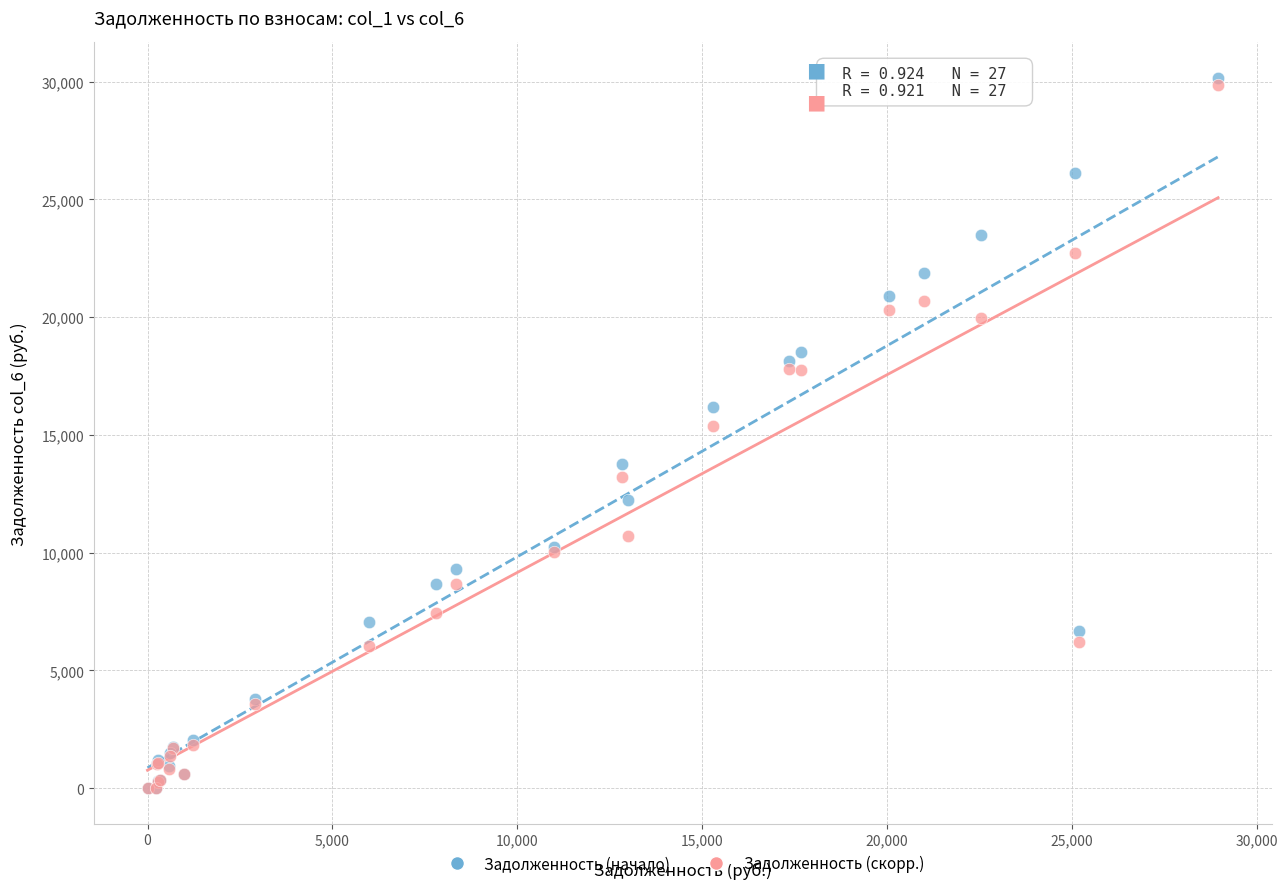

In the Задолженность (скорр.) series, what Y value is closest to 14932?

15398.0